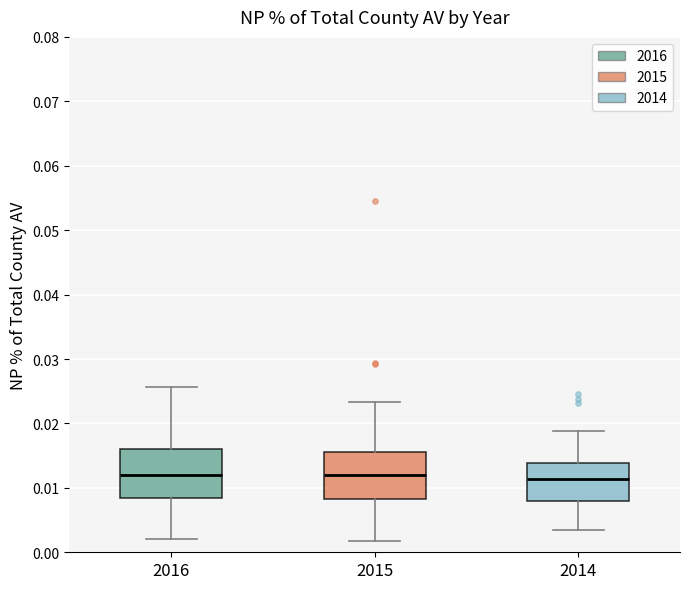

Where is the upper edge of the box at x = 2015 on the y-axis? The values are not printed on the chart, so give them approximately, as read against the axis.

0.016